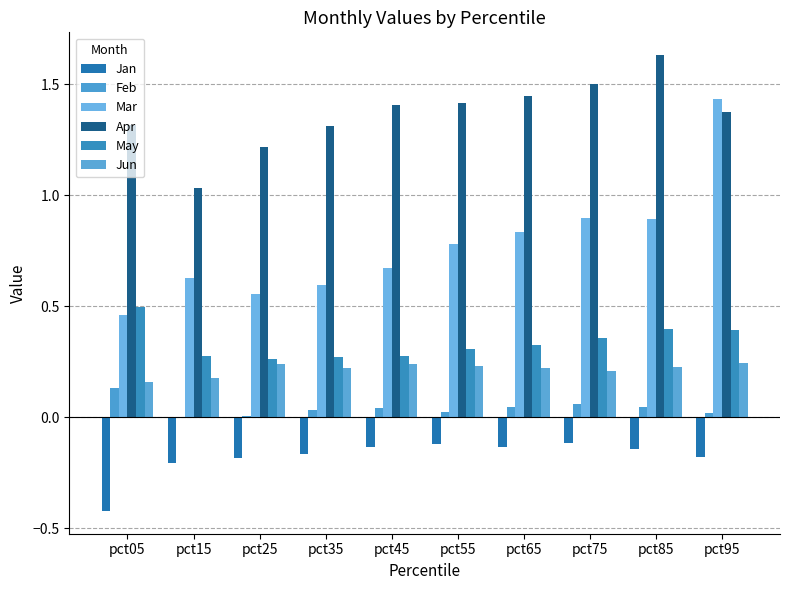

What are all the series names shown in the legend?

Jan, Feb, Mar, Apr, May, Jun